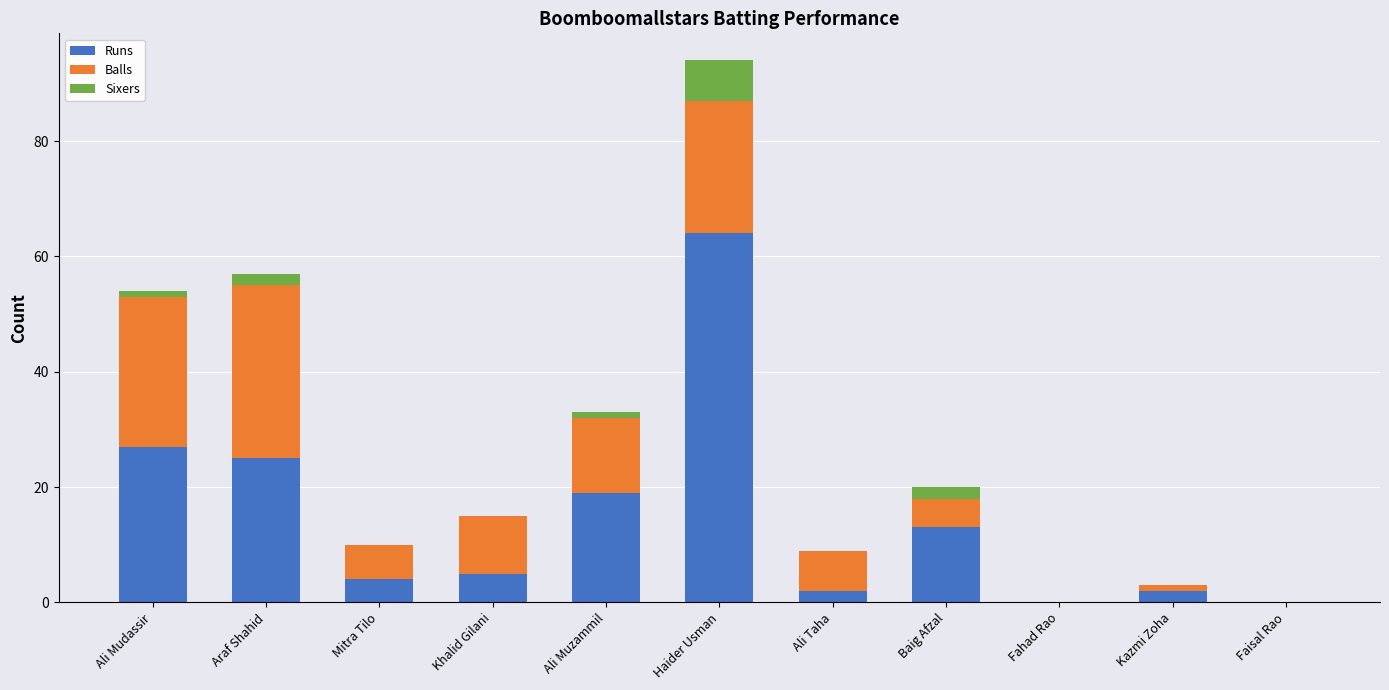

At which category is the sum across all series the highest?

Haider Usman